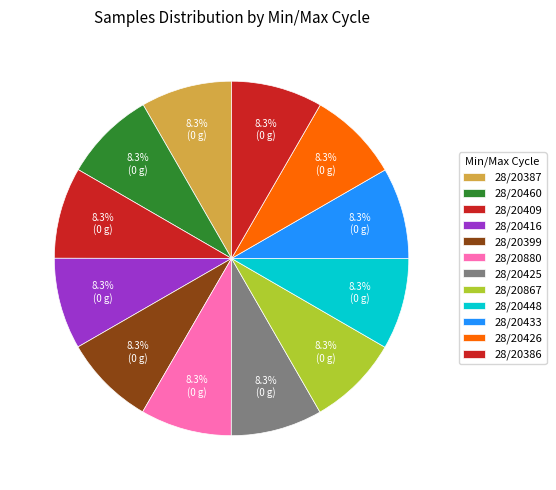

To the nearest percent, what is the average slice percentage?

8%